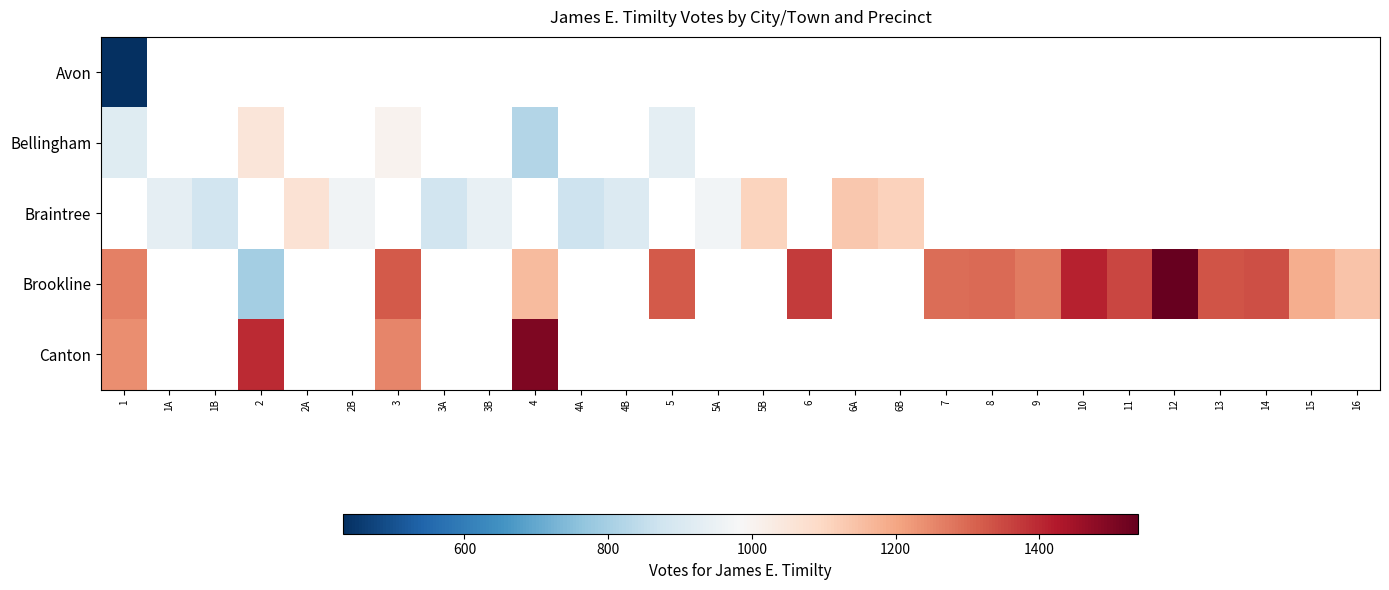

The row_3 series shows 1323.0 at 3. True or false?

True